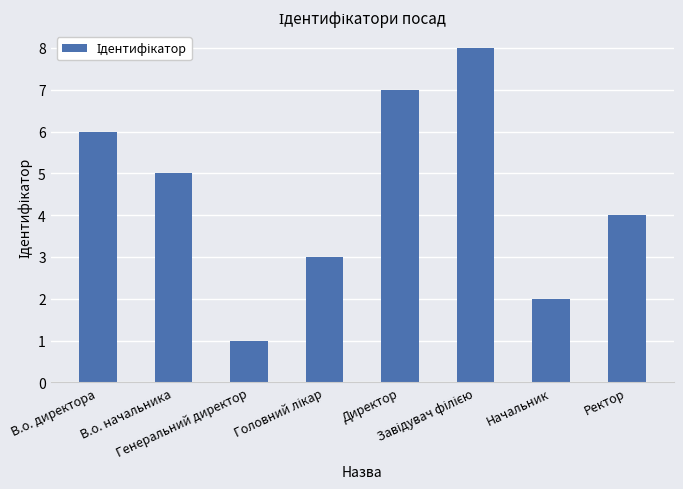

What is the sum of all values?

36